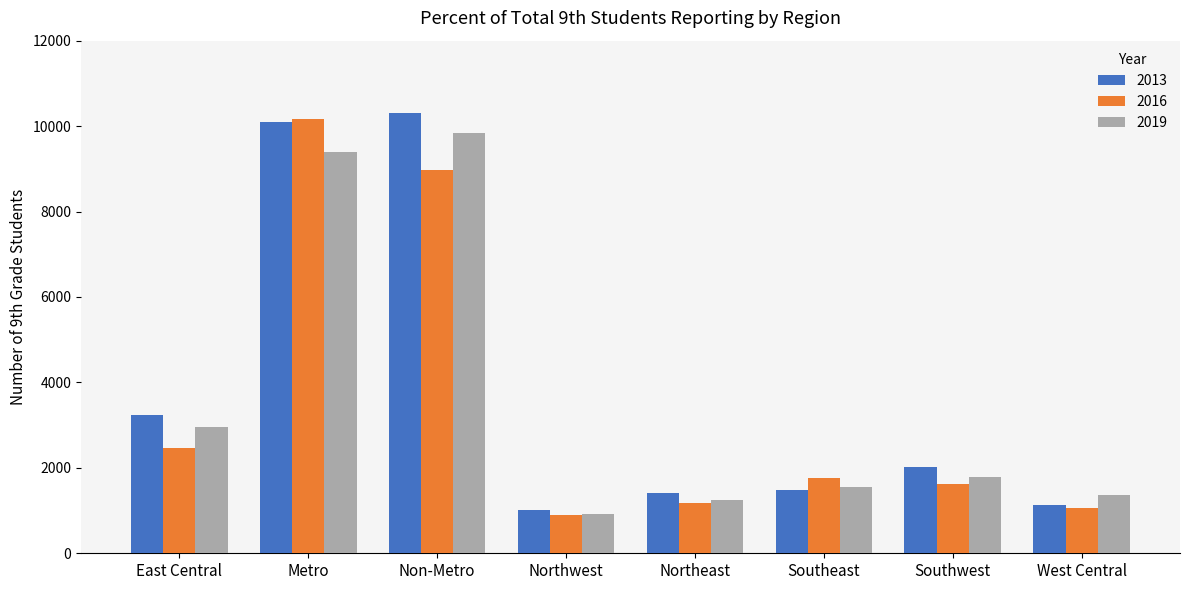

What is the difference between the highest and lowest values at Northeast?

247